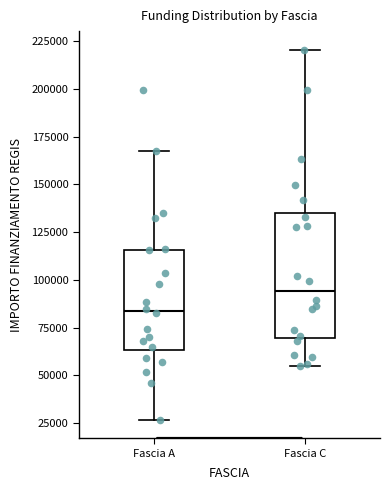

Reading left to right, read every box against the y-axis: the position of its median line, the range the box covers, and the ends of its whiskers. The values are not printed on the chart, so give them approximately, as read against the axis.

Fascia A: median 85000, box 65000 to 115000, whiskers 25000 to 170000
Fascia C: median 95000, box 70000 to 135000, whiskers 55000 to 220000